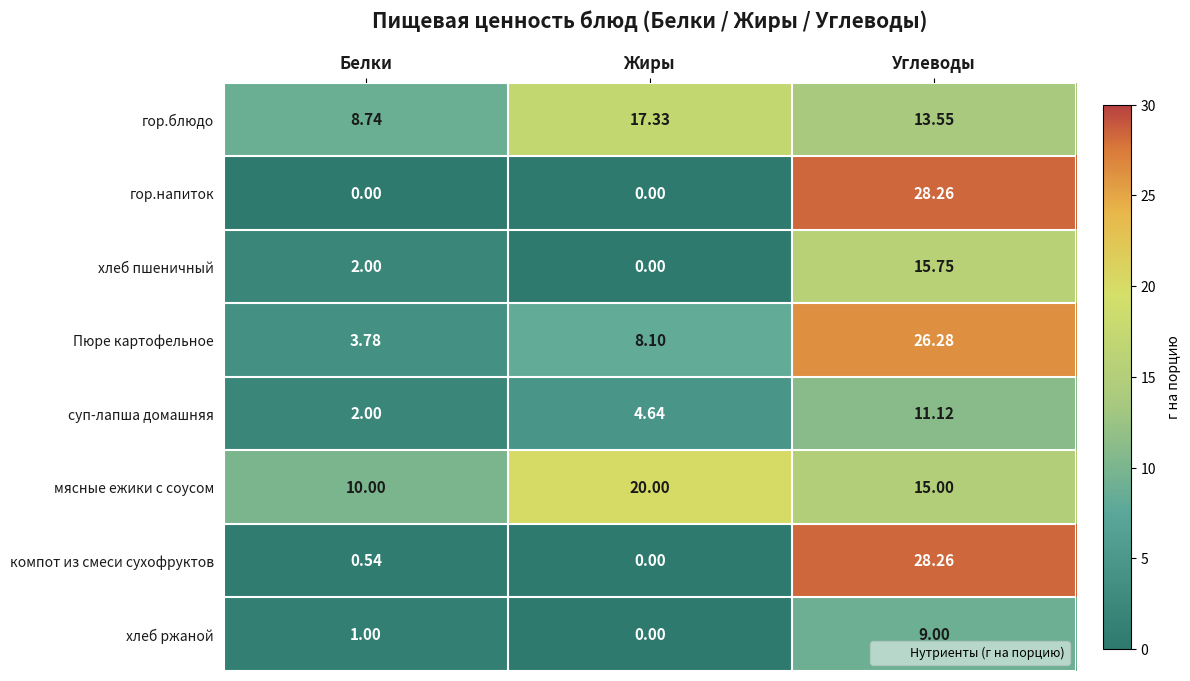

How many series are shown in this chart?

8